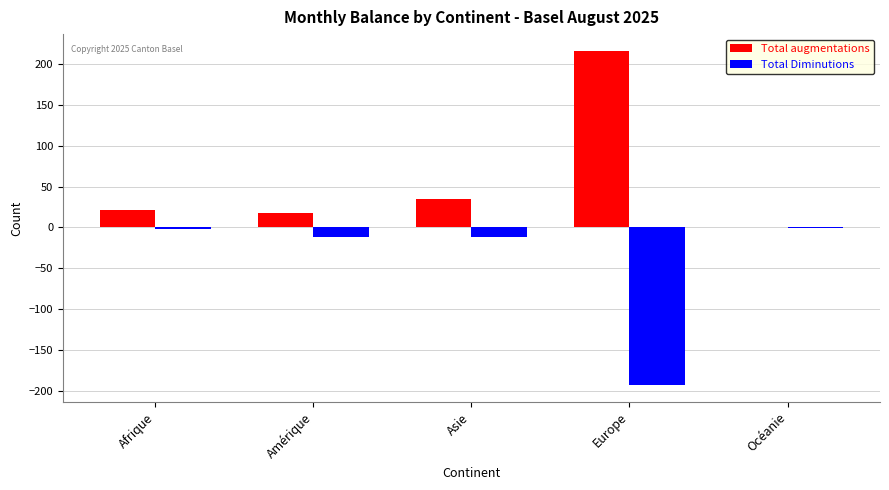

What is the average value of the Total Diminutions series?

-44